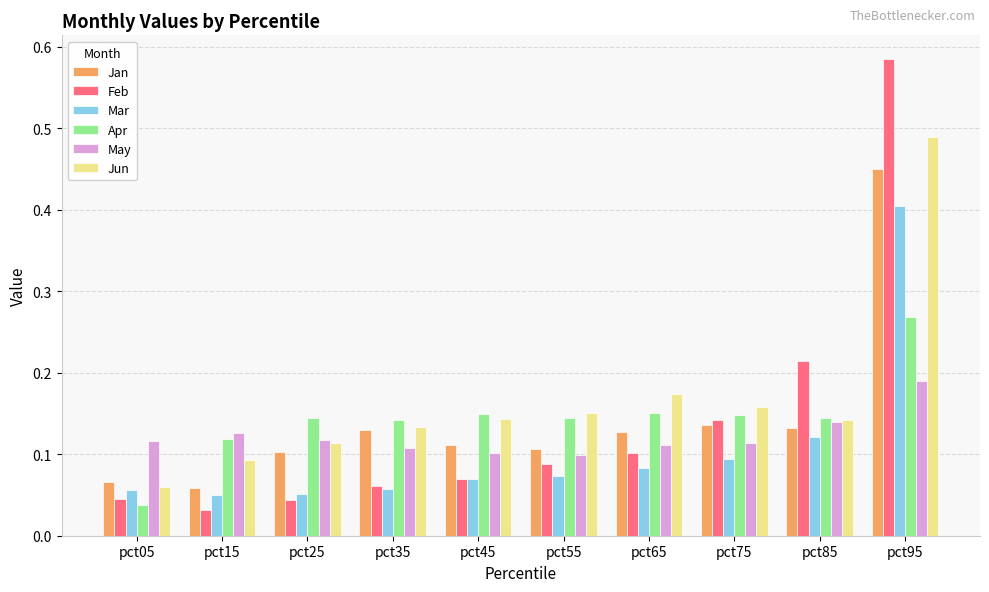

How many groups of bars are there?

10